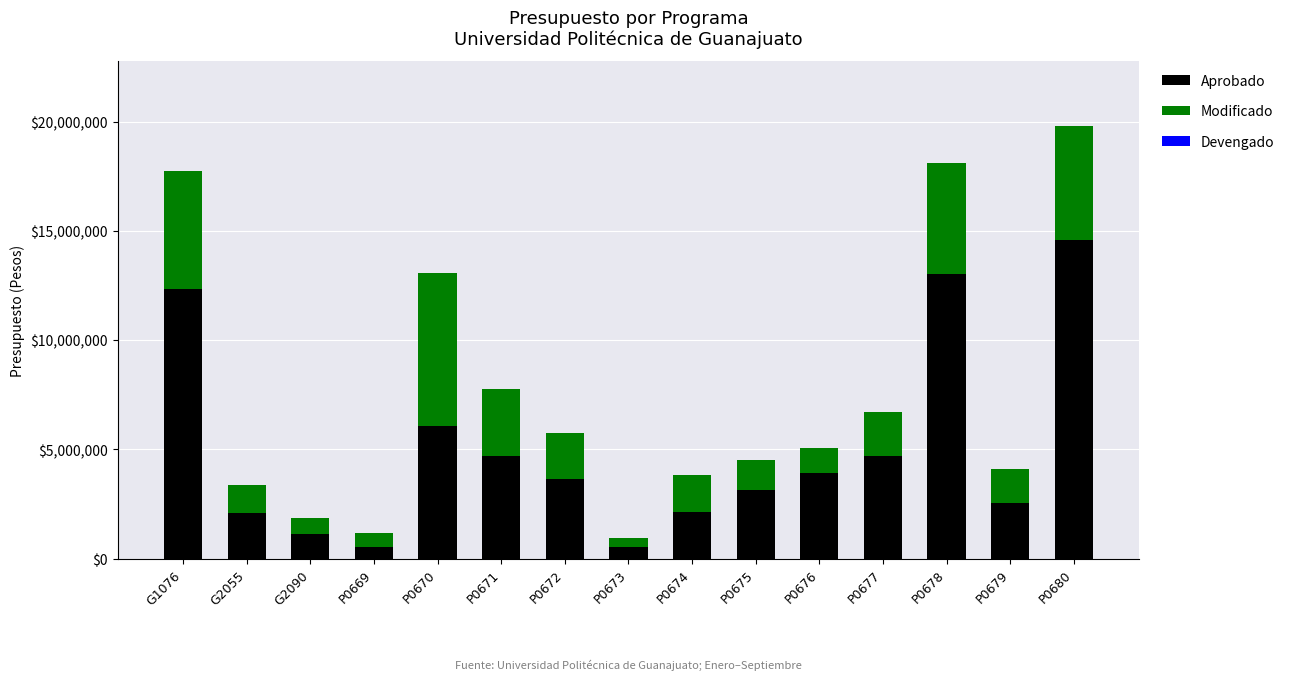

Which category has the highest value in the Aprobado series?

P0680